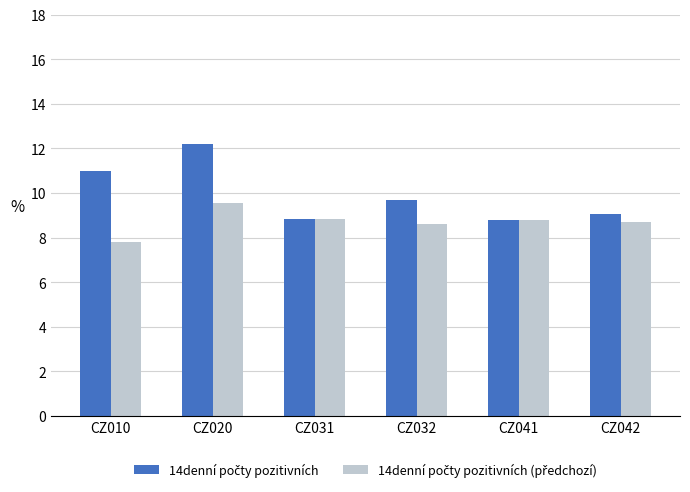

What is the minimum value shown in the chart?

7.8